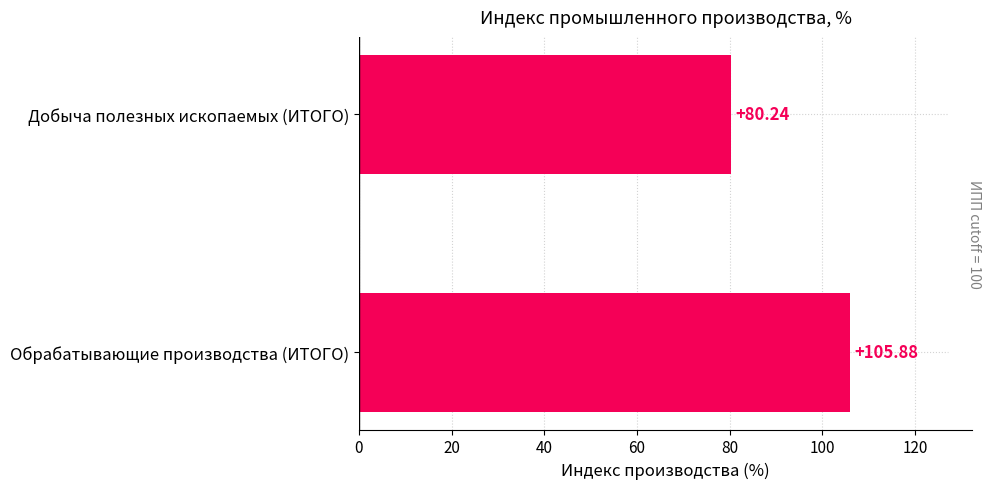

How many data points are above 105?

1